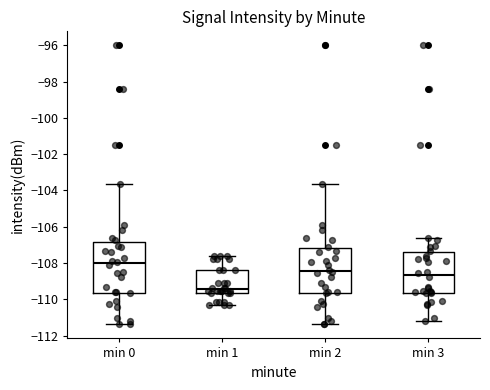

Where is the upper edge of the box for min 3 on the y-axis? The values are not printed on the chart, so give them approximately, as read against the axis.

-107.4